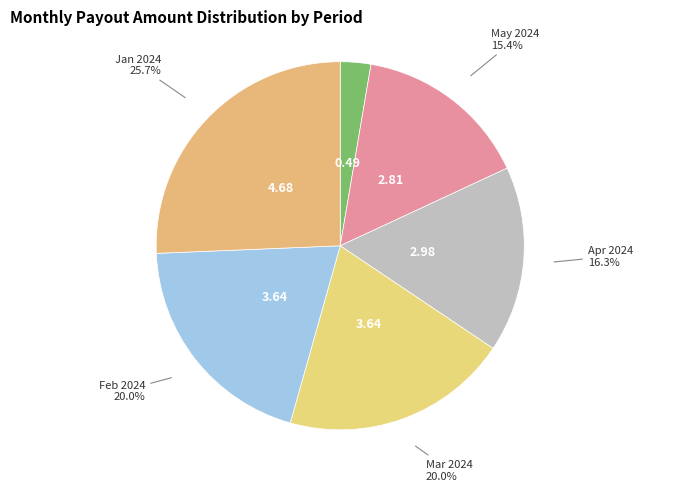

What percentage is NOT represented by Apr 2024?

83.7%